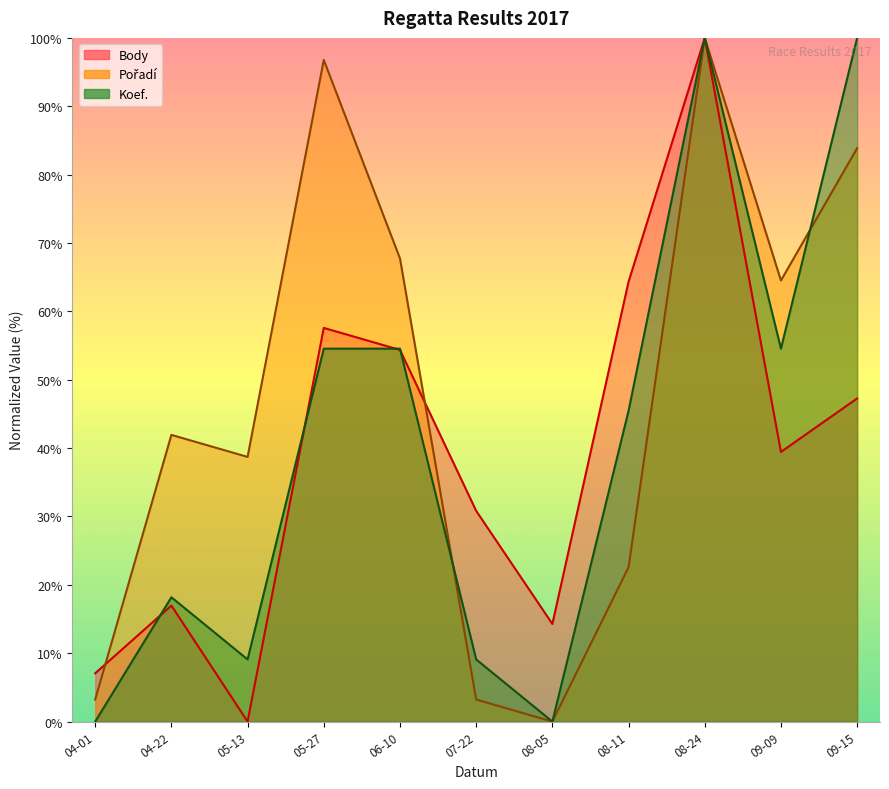

What is the difference between the maximum and minimum values in the Body series?

100.0